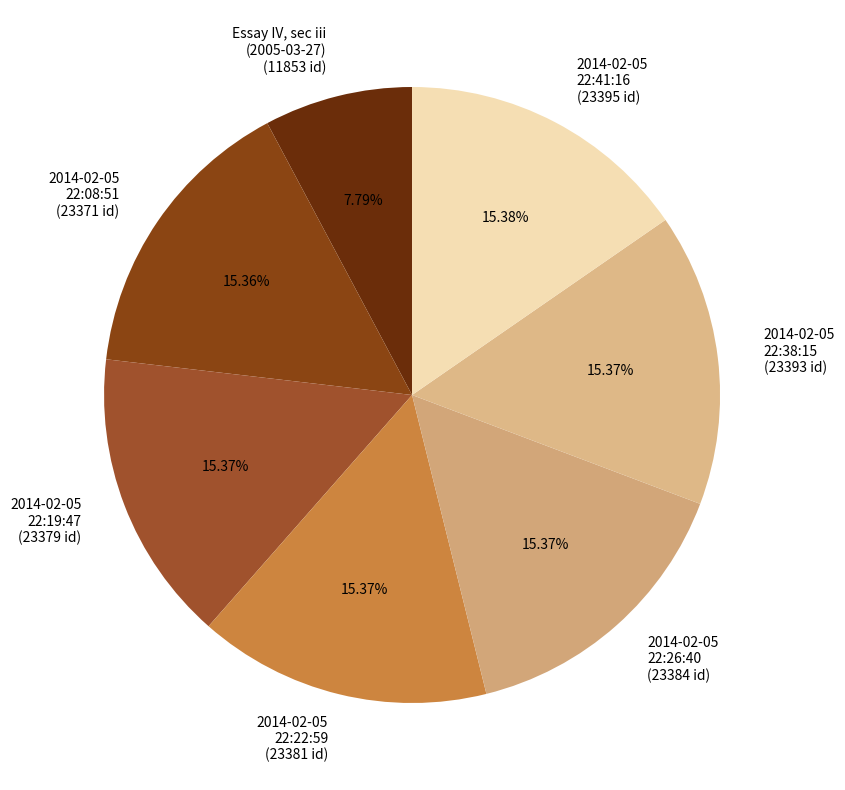

Is the sum of 2014-02-05 22:38:15 (23393 id) and Essay IV, sec iii (2005-03-27) (11853 id) greater than half?

No